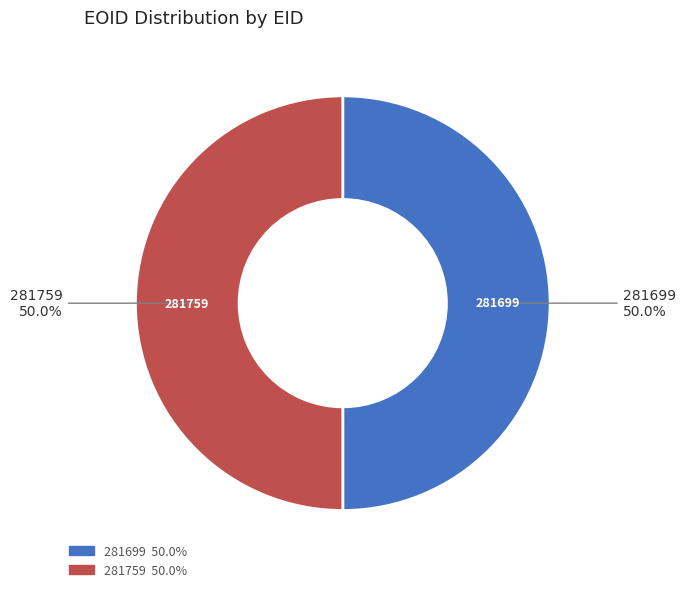

Approximately how many times larger is the value at 281759 compared to 281699?

1.0